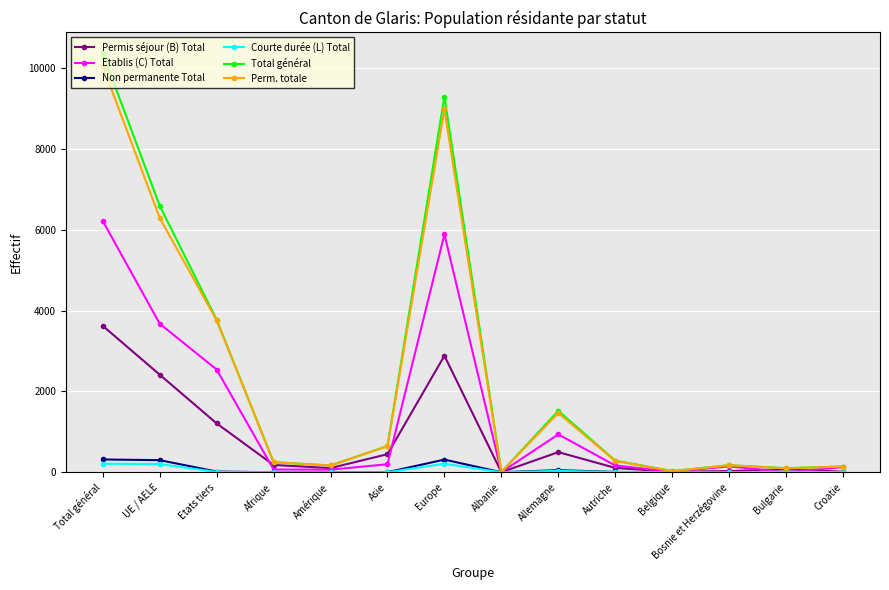

In Total général, how many points are lower than both neighbors (excluding endpoints)?

4